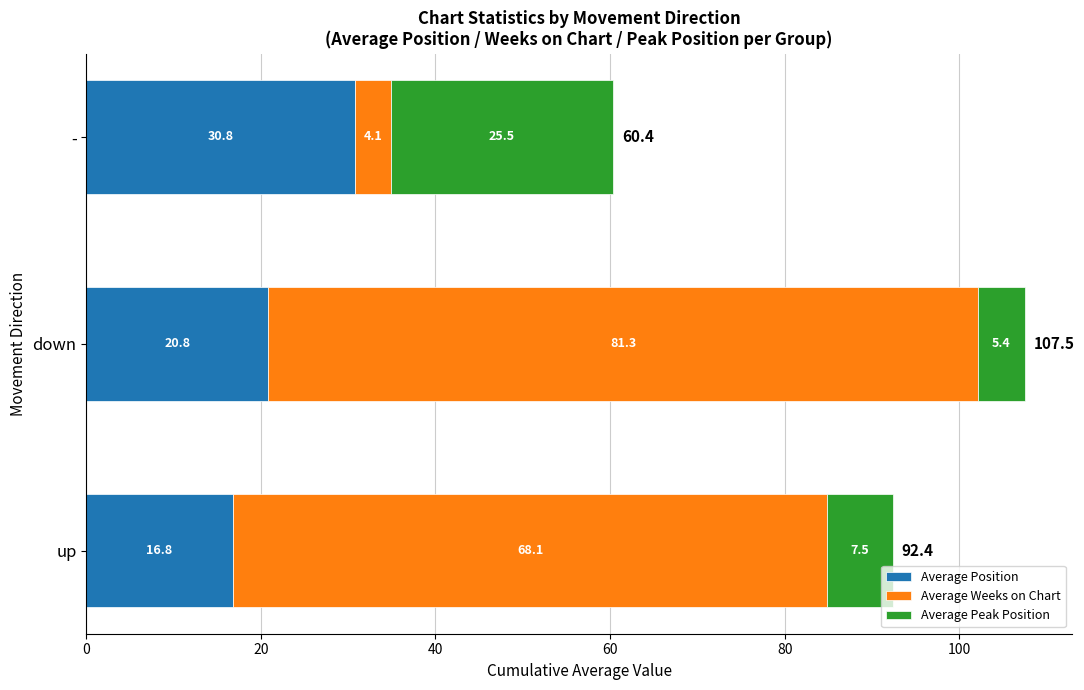

What is the average value of the Average Position series?

22.8